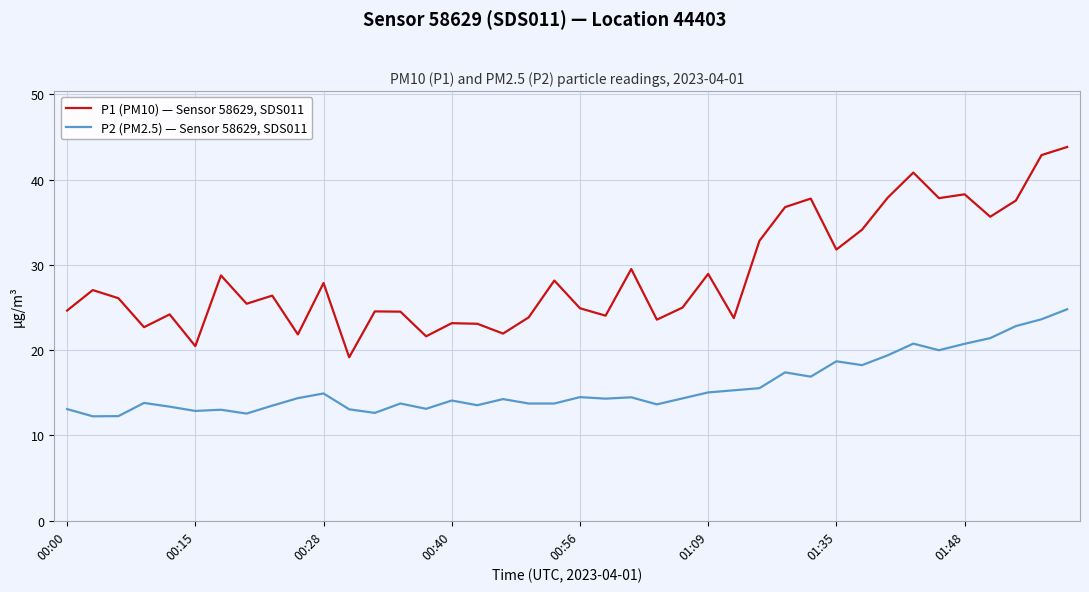

List the series in order of their peak value, highest first.

P1 (PM10) — Sensor 58629, SDS011, P2 (PM2.5) — Sensor 58629, SDS011